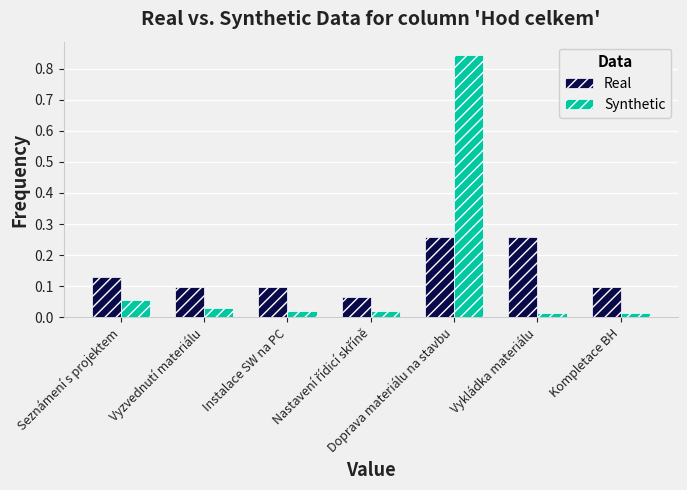

Rank the series by their maximum value, from lowest to highest.

Real, Synthetic